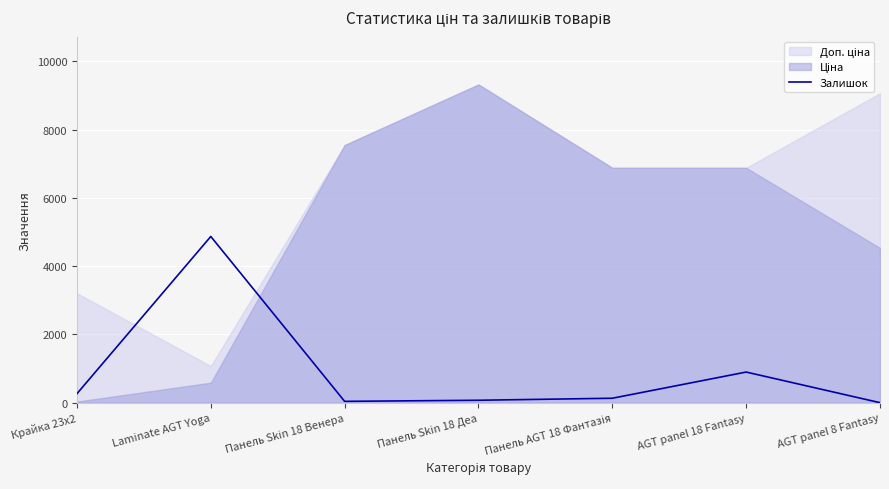

Rank the categories by value from lowest to highest.

AGT panel 8 Fantasy, Панель Skin 18 Венера, Панель Skin 18 Деа, Панель AGT 18 Фантазія, Крайка 23x2, AGT panel 18 Fantasy, Laminate AGT Yoga